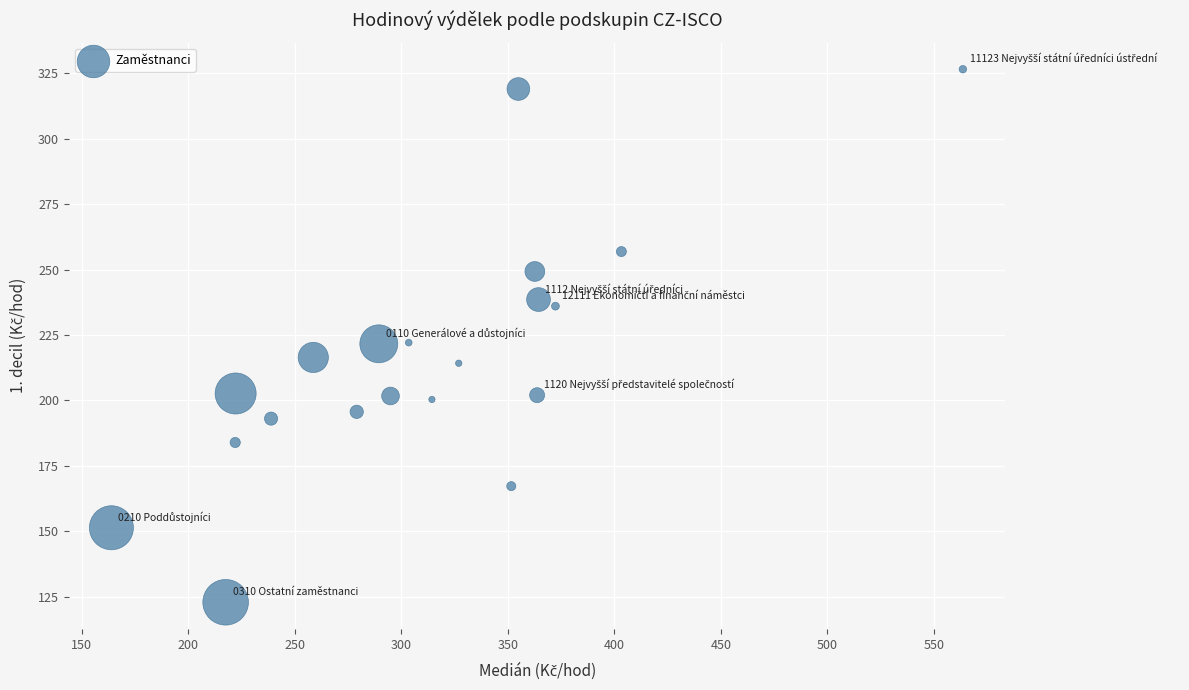

What is the range of Y values (max minus min)?

203.8